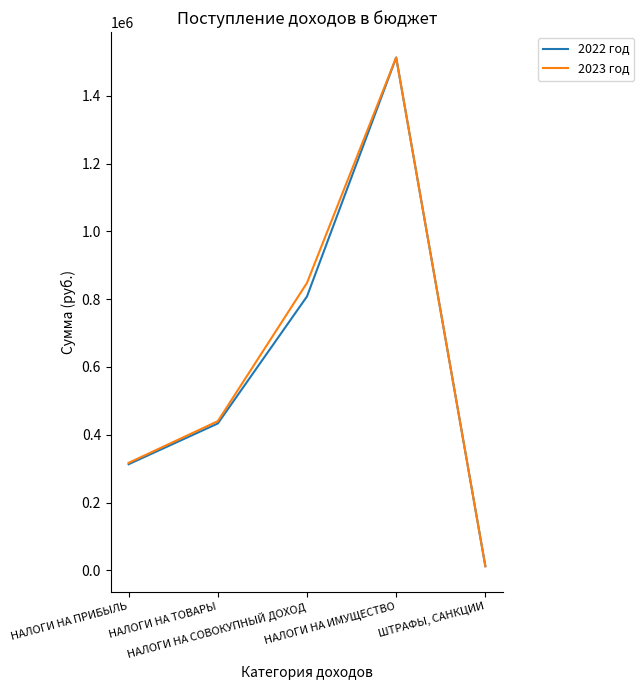

Read the 2023 год value at НАЛОГИ НА ПРИБЫЛЬ, to the nearest 10.

317000